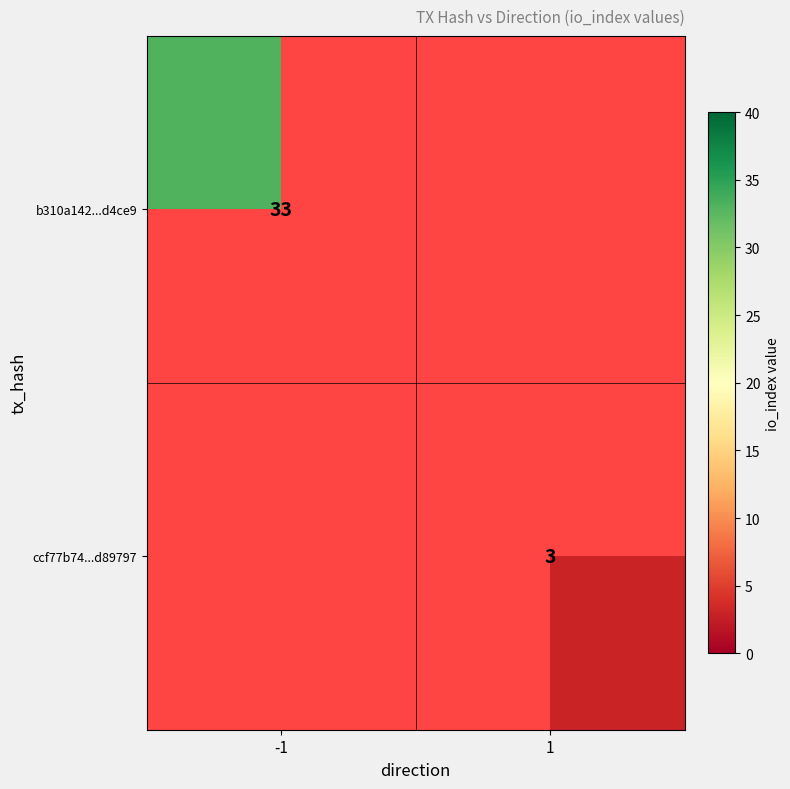

The ccf77b74...d89797 series shows 5 at 1. True or false?

False